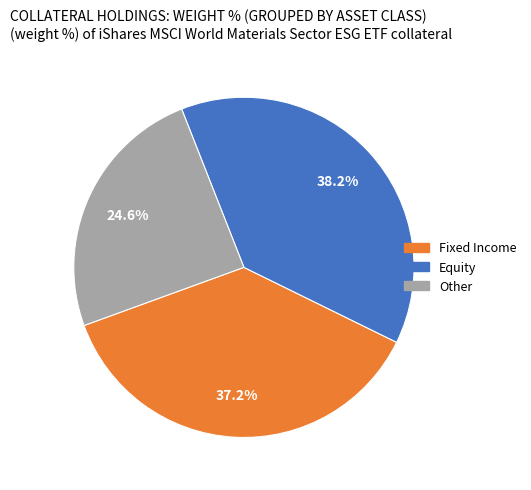

Is there any slice that represents more than half of the pie?

No